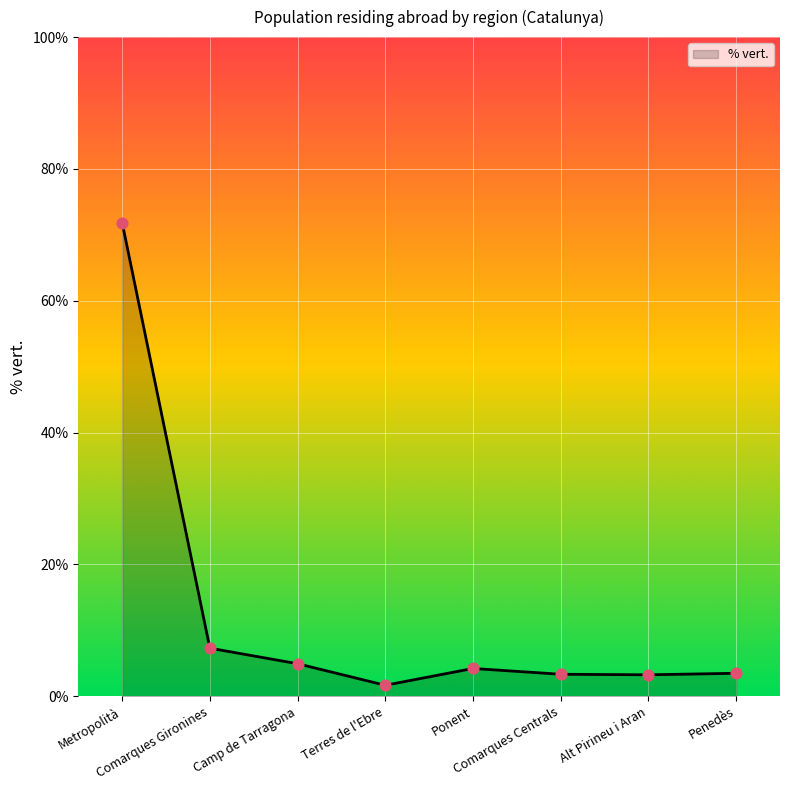

What is the change in value from Alt Pirineu i Aran to Penedès?

+0.2